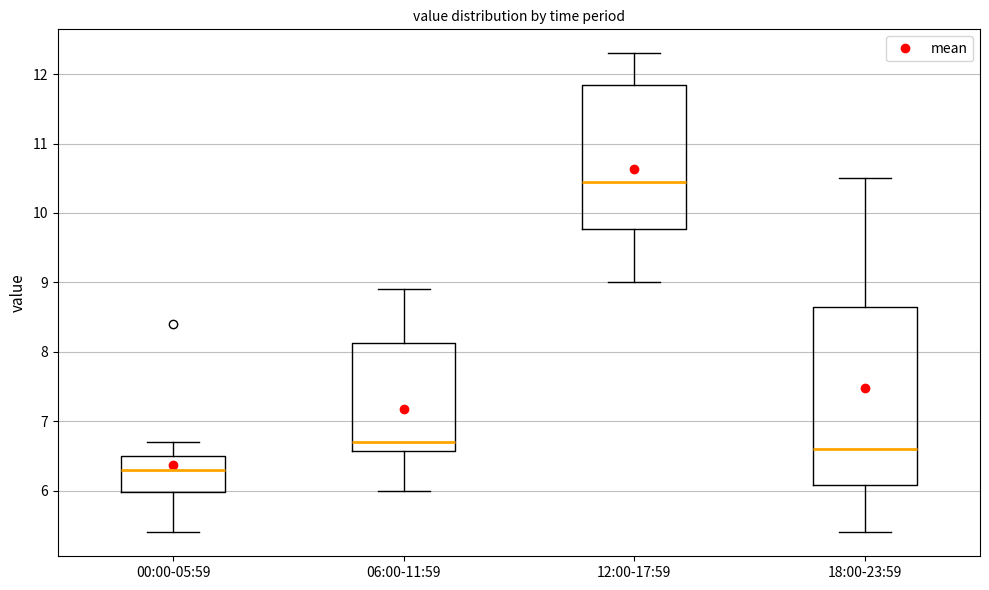

Where does the lower whisker of the box for 12:00-17:59 end on the y-axis? The values are not printed on the chart, so give them approximately, as read against the axis.

9.0